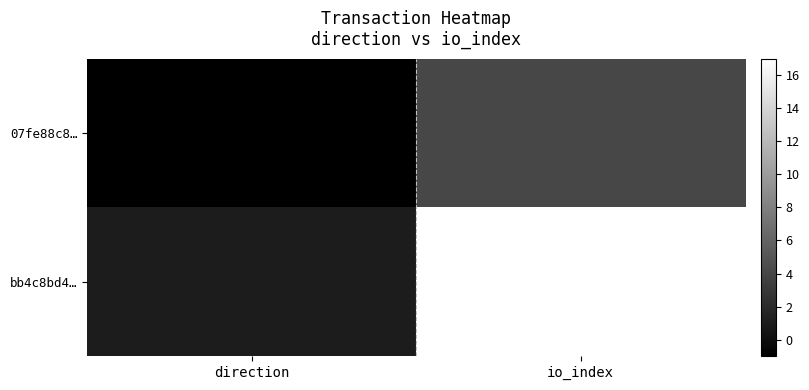

Which series has the widest spread of values?

bb4c8bd4…